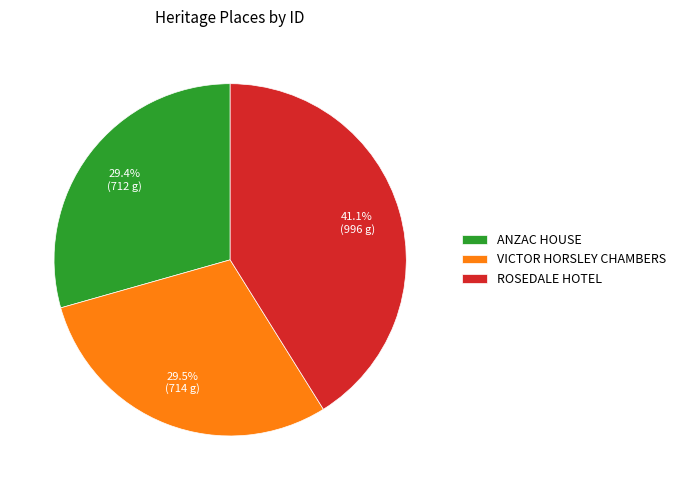

To the nearest percent, what is the combined percentage of VICTOR HORSLEY CHAMBERS and ROSEDALE HOTEL?

71%